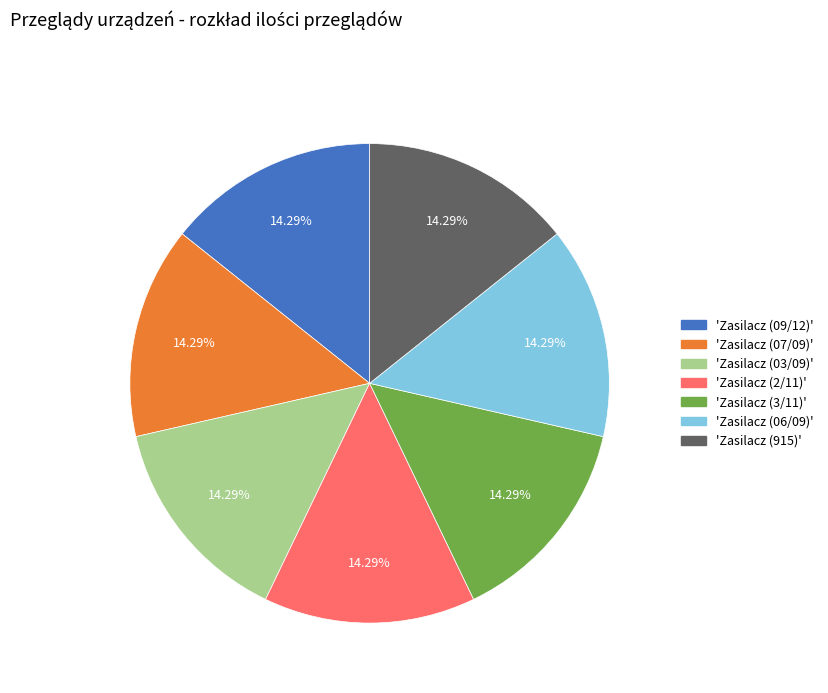

Does 'Zasilacz (06/09)' represent more than half of the total?

No